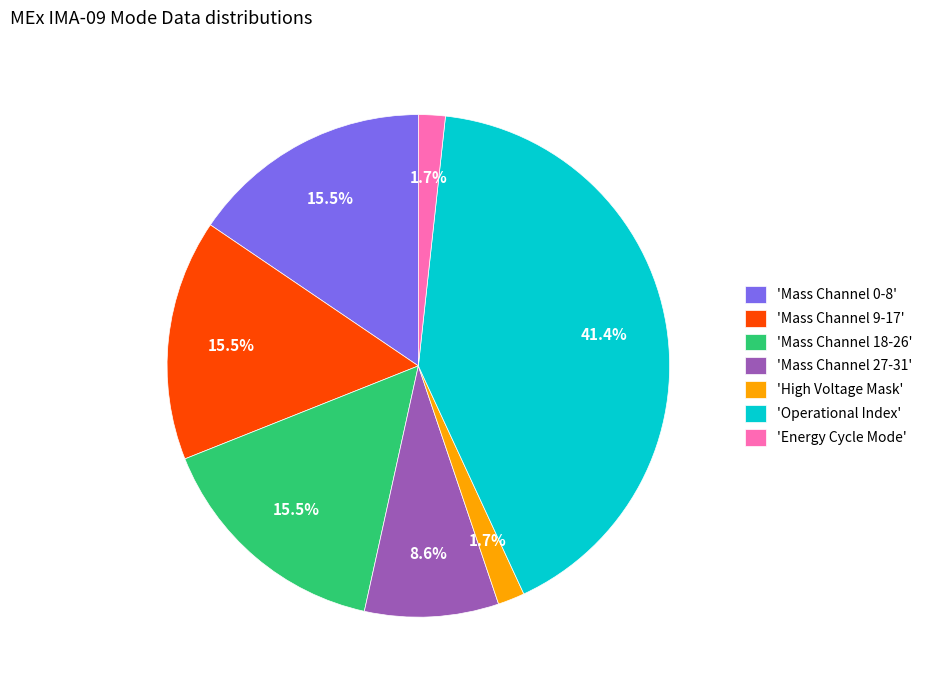

To the nearest percent, what is the average slice percentage?

14%